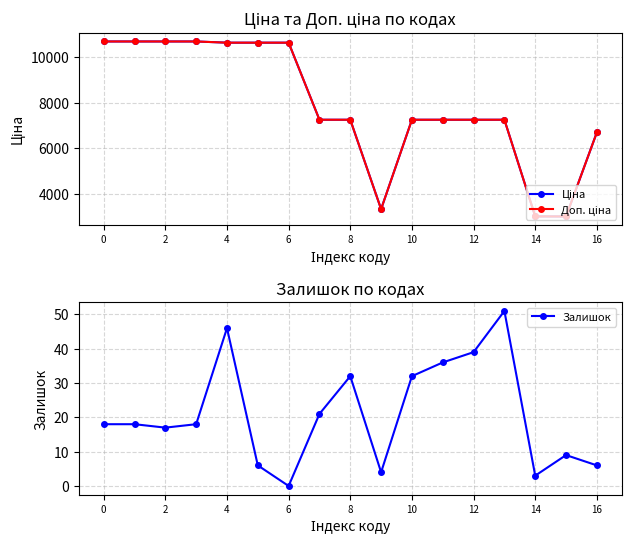

Does the chart display data point markers on the line(s)?

Yes